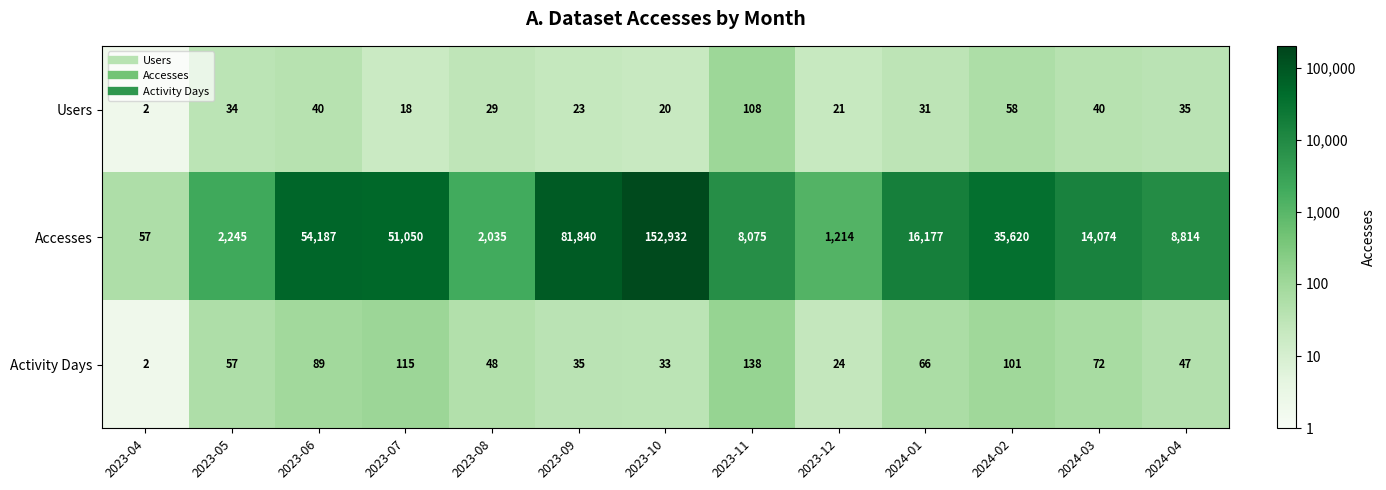

What is the minimum value shown in the chart?

2